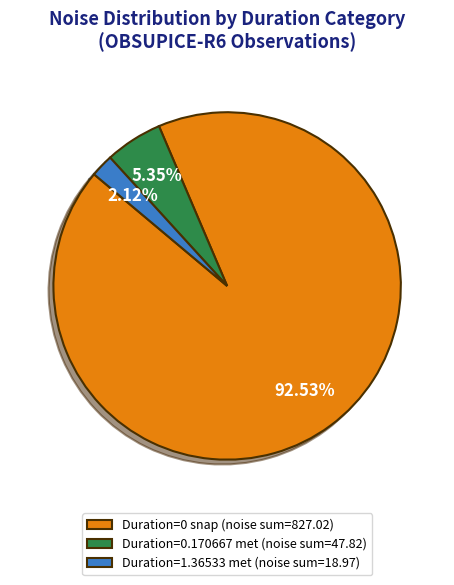

Combined, do Duration=1.36533 met (noise sum=18.97) and Duration=0.170667 met (noise sum=47.82) account for over 50%?

No